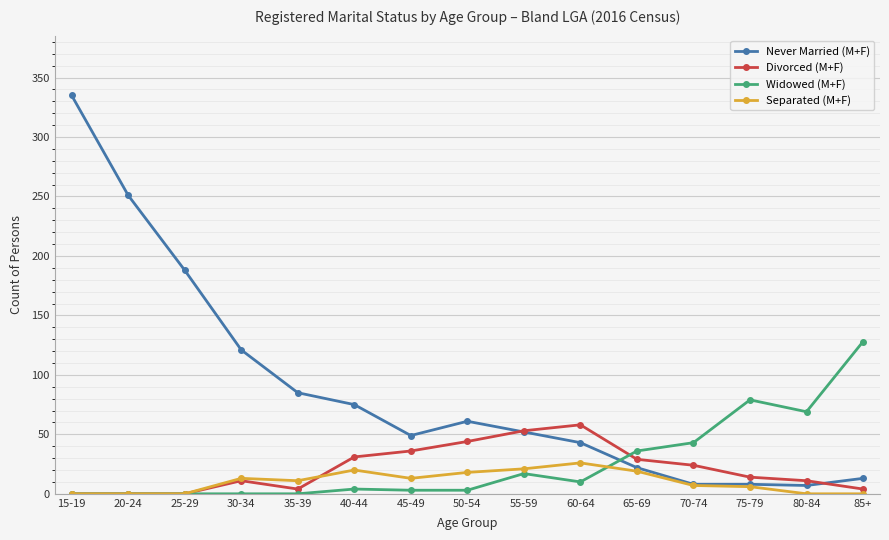

Between 30-34 and 75-79, which series saw the biggest shift?

Never Married (M+F)